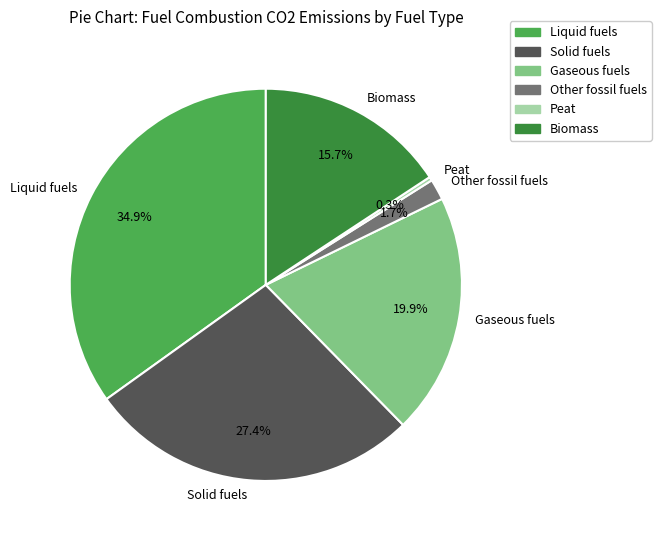

Count the number of slices in the pie.

6